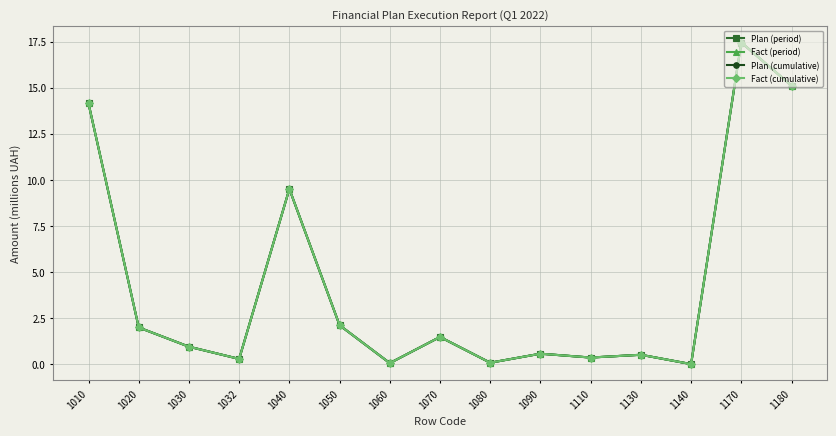

Is this an area chart (filled region under the line)?

No